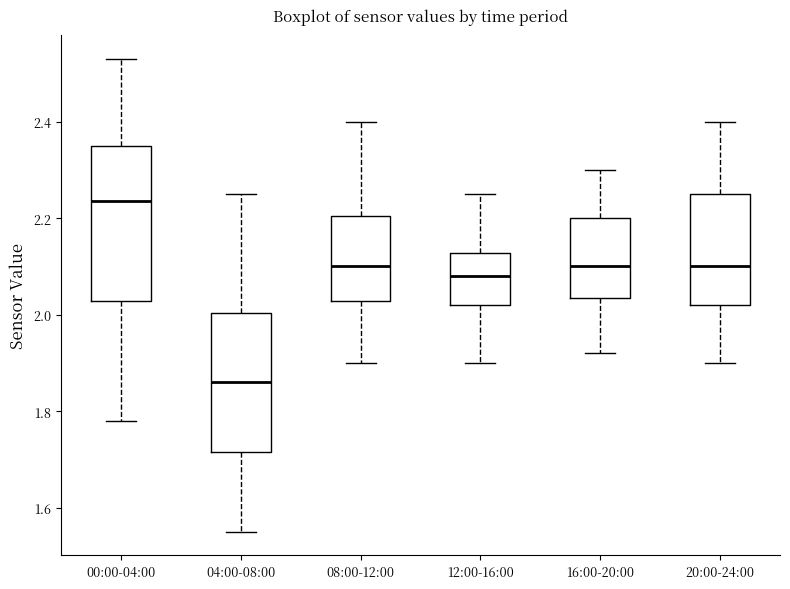

Where does the upper whisker of the box for 08:00-12:00 end on the y-axis? The values are not printed on the chart, so give them approximately, as read against the axis.

2.40